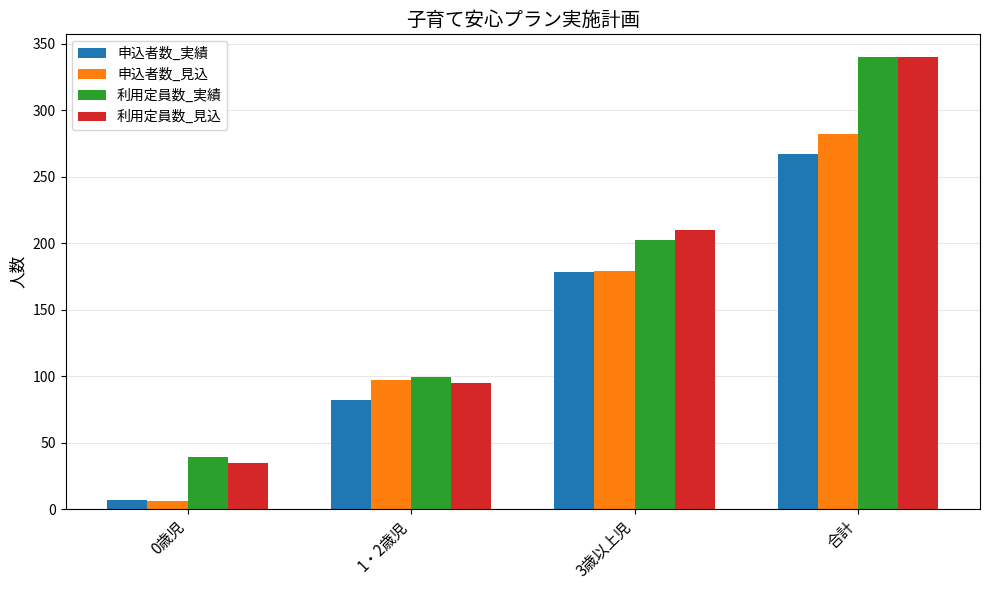

How many bars are there in total?

16